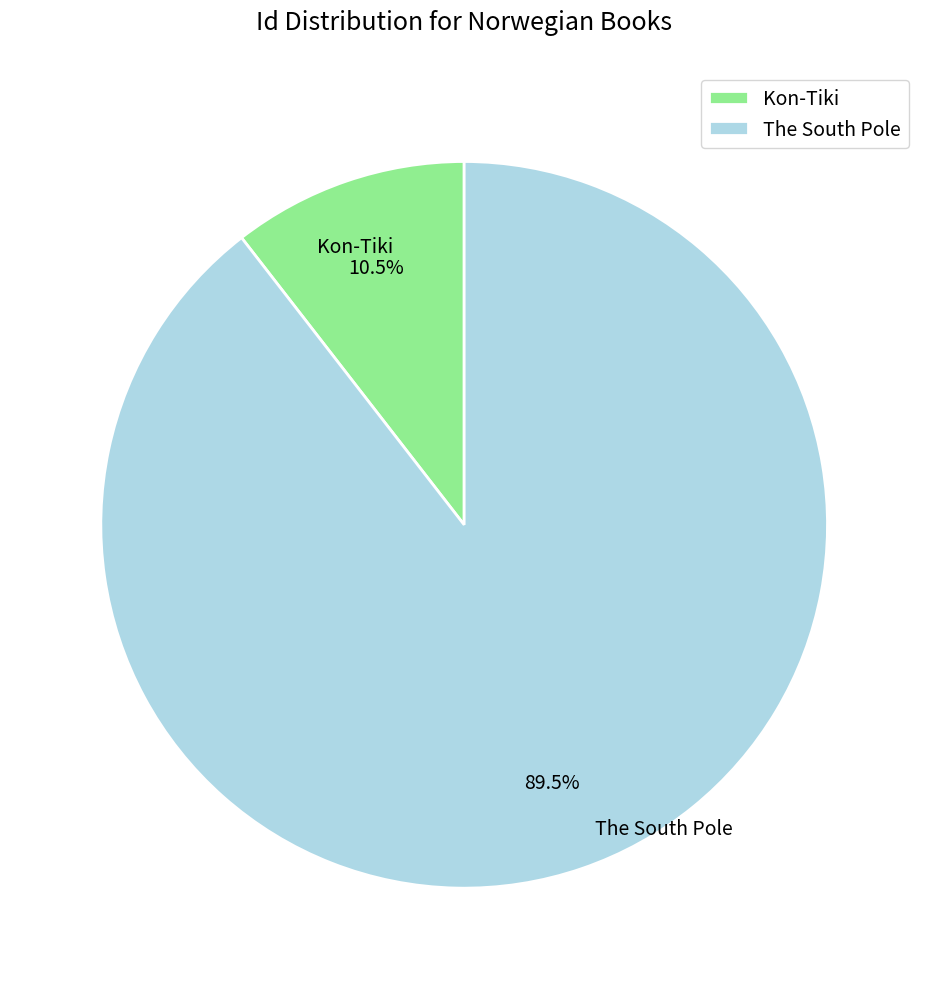

To the nearest percent, what is the difference between the Kon-Tiki and The South Pole slice percentages?

79%